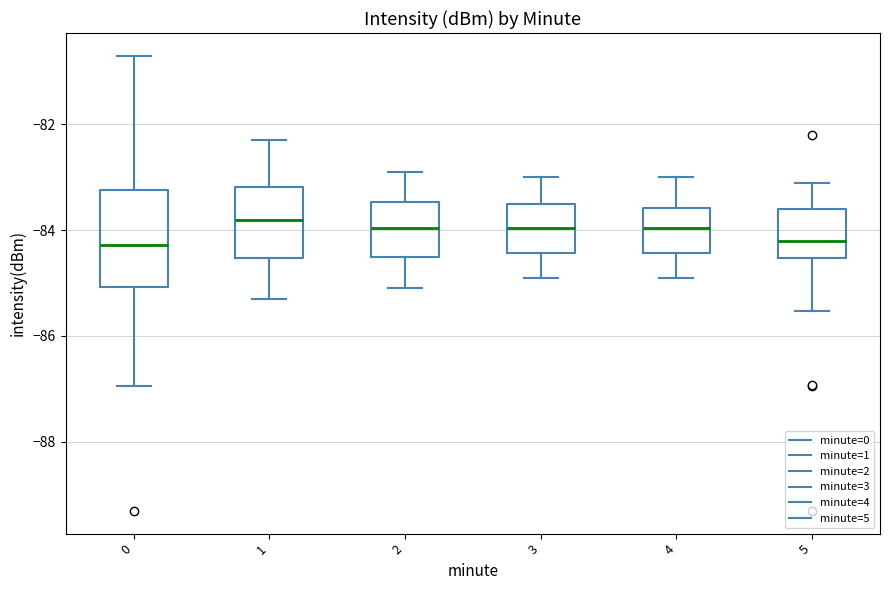

Reading left to right, read every box against the y-axis: the position of its median line, the range the box covers, and the ends of its whiskers. The values are not printed on the chart, so give them approximately, as read against the axis.

0: median -84.2, box -85.0 to -83.2, whiskers -87.0 to -80.6
1: median -83.8, box -84.6 to -83.2, whiskers -85.2 to -82.2
2: median -84.0, box -84.4 to -83.4, whiskers -85.0 to -82.8
3: median -84.0, box -84.4 to -83.4, whiskers -84.8 to -83.0
4: median -84.0, box -84.4 to -83.6, whiskers -84.8 to -83.0
5: median -84.2, box -84.6 to -83.6, whiskers -85.6 to -83.0